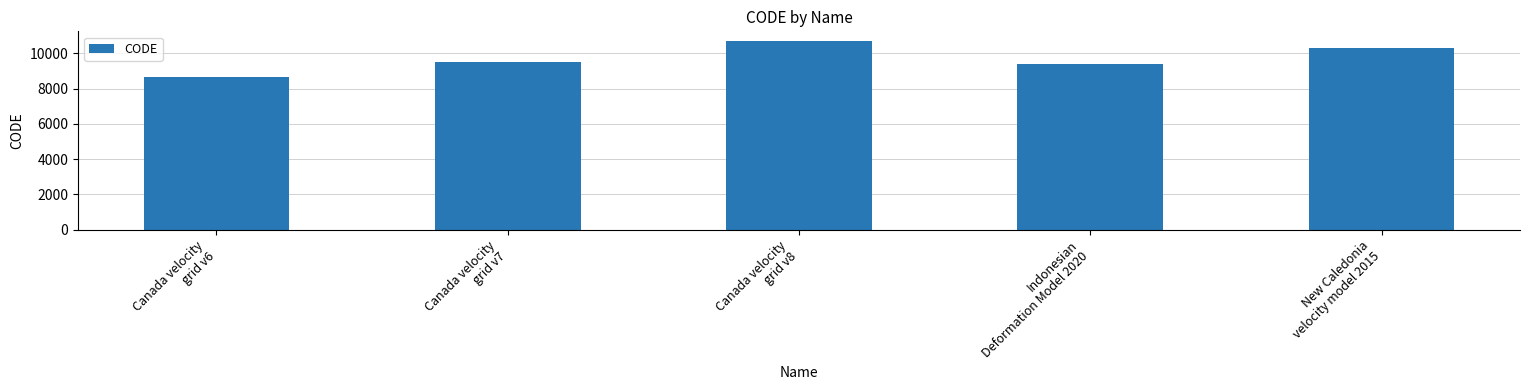

What is the sum of all values?

48564